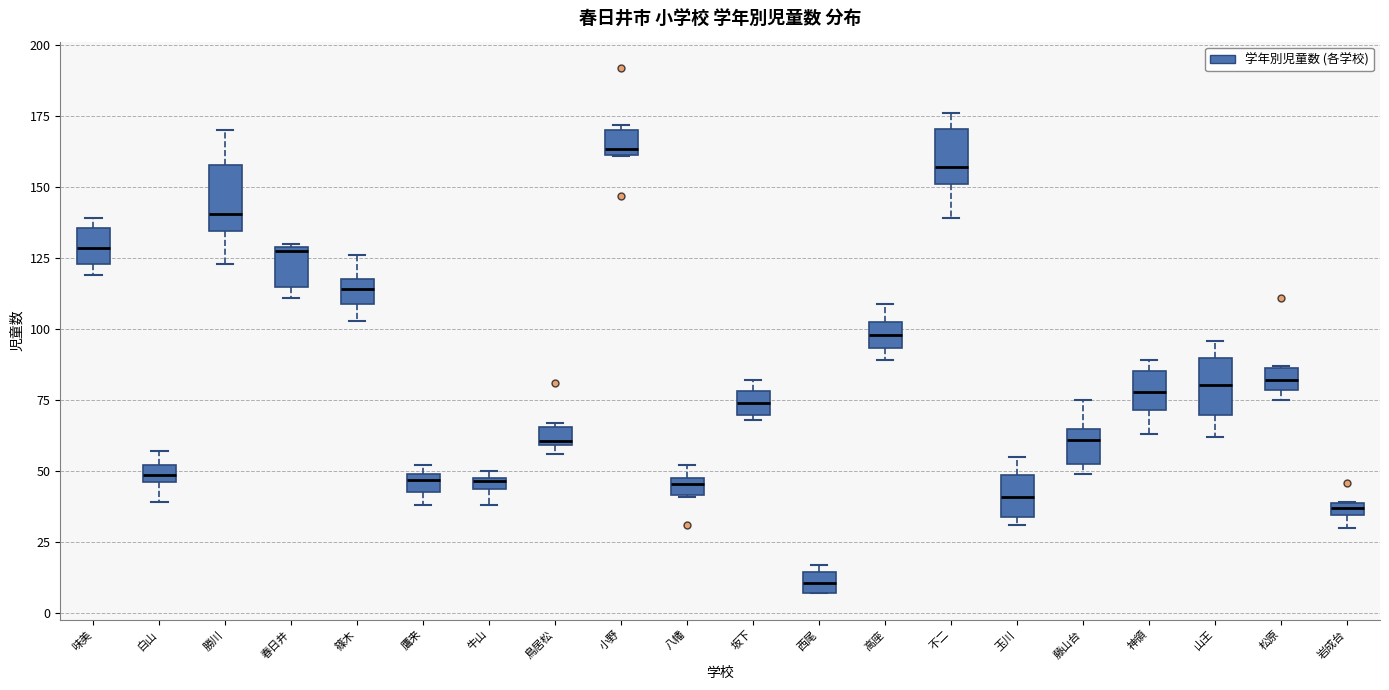

Where is the lower edge of the box for 八幡 on the y-axis? The values are not printed on the chart, so give them approximately, as read against the axis.

40